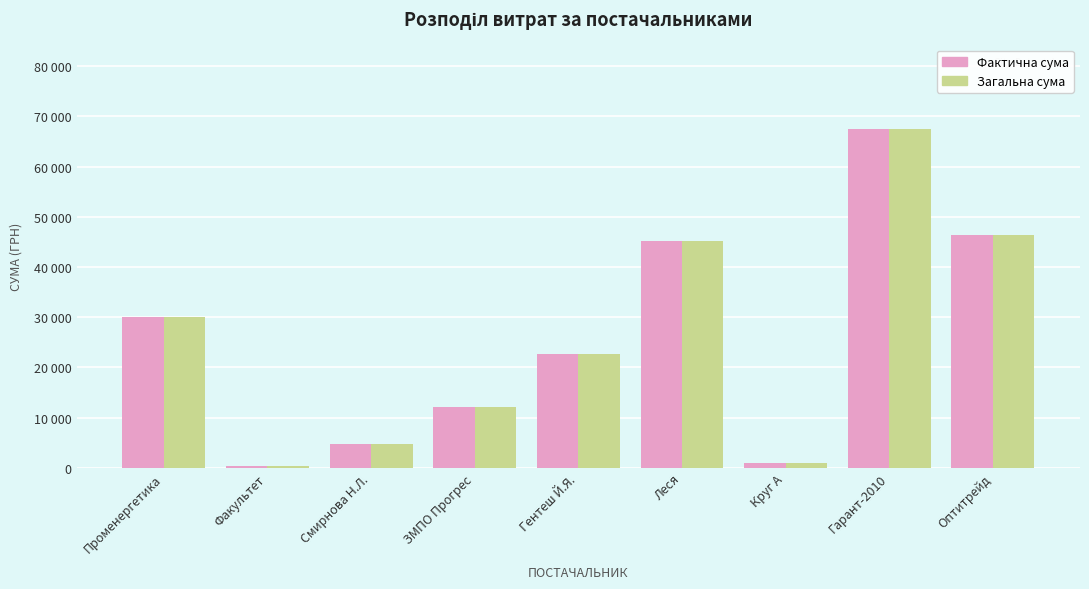

Is the value of Фактична сума at Смирнова Н.Л. greater than the value of Загальна сума at ЗМПО Прогрес?

No